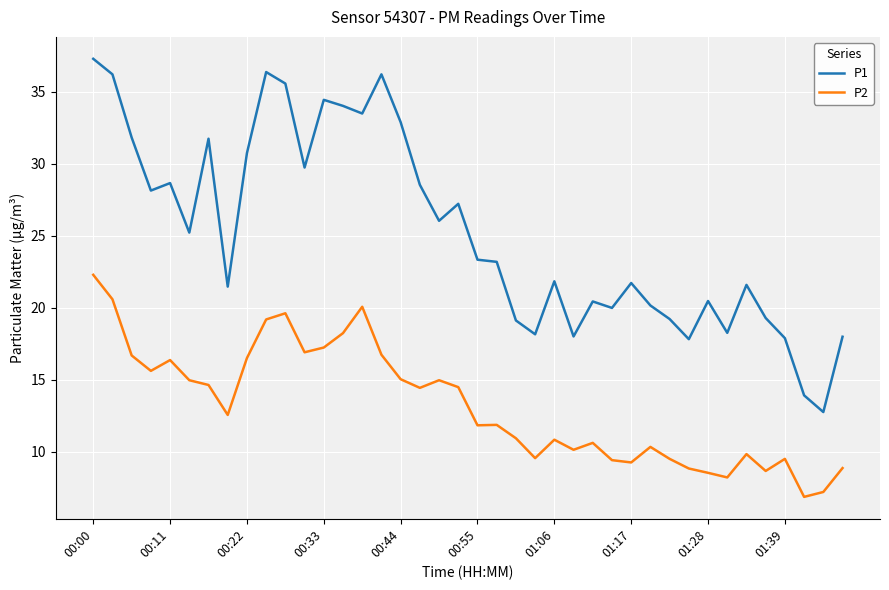

What is the minimum value for P1?

12.8